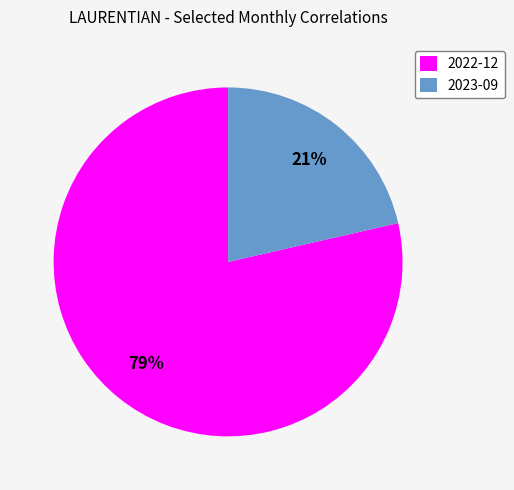

What is the majority slice?

2022-12